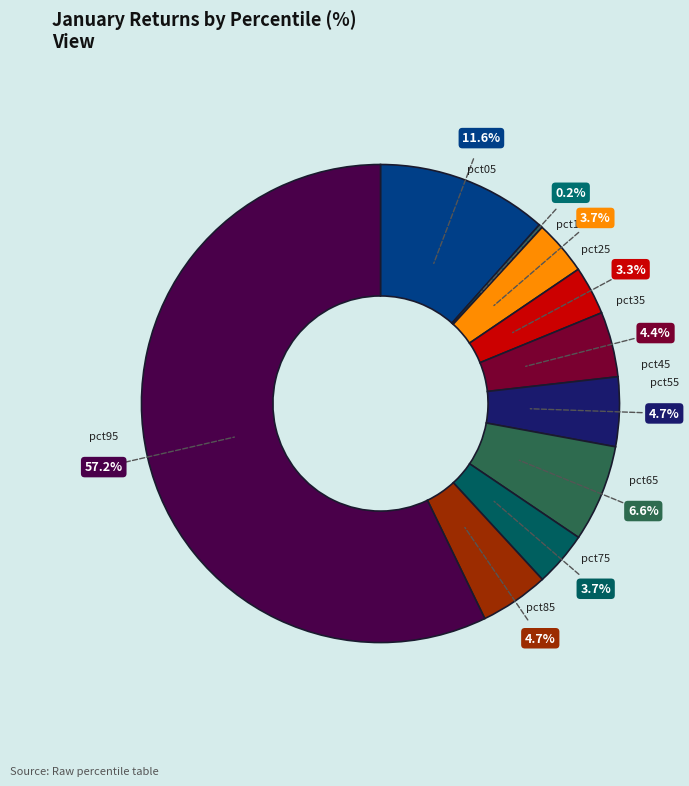

To the nearest percent, what percentage of the pie is pct65?

7%